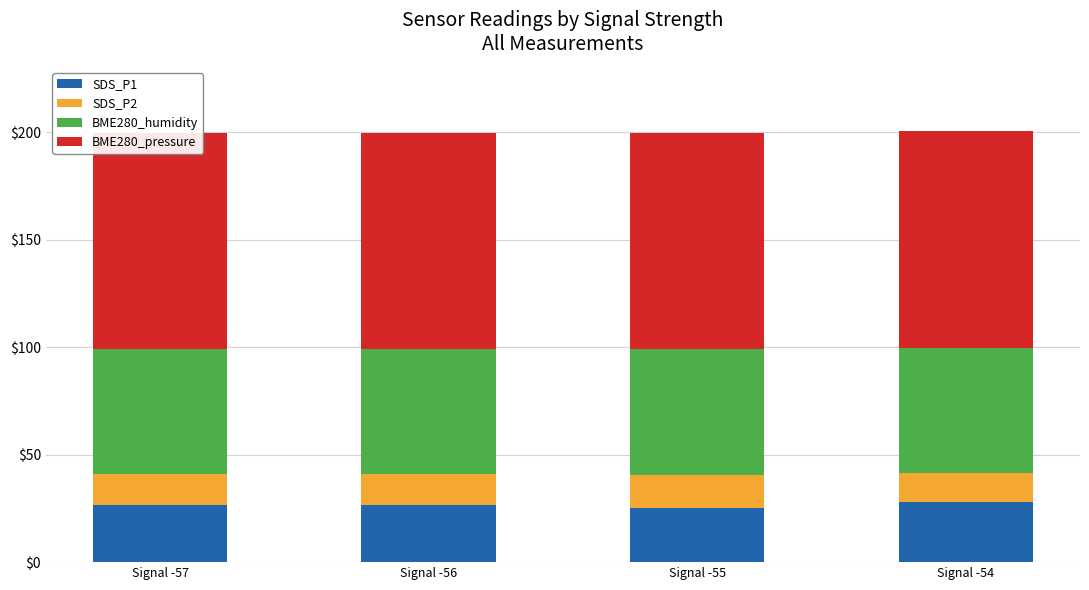

Reading right to left, list all the values displayed in this chart.

SDS_P1: 28.0	25.0	26.5	26.7
SDS_P2: 13.5	15.5	14.5	14.5
BME280_humidity: 58.3	58.7	58.0	57.9
BME280_pressure: 100.6	100.6	100.6	100.6